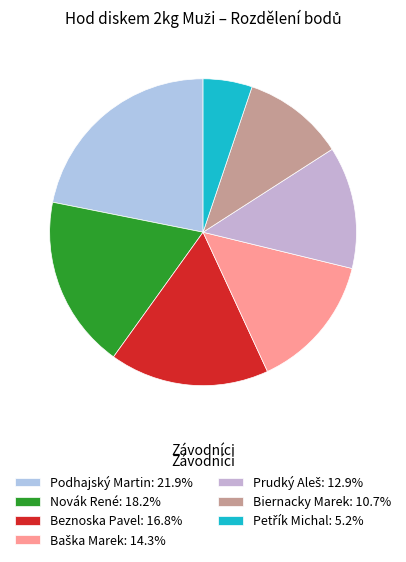

How many segments does this pie chart have?

7